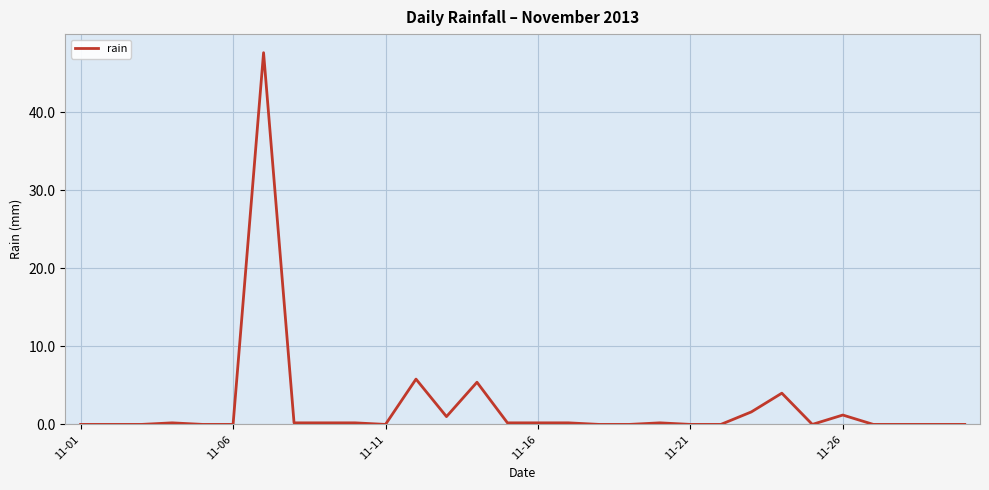

What is the greatest value displayed?

47.6